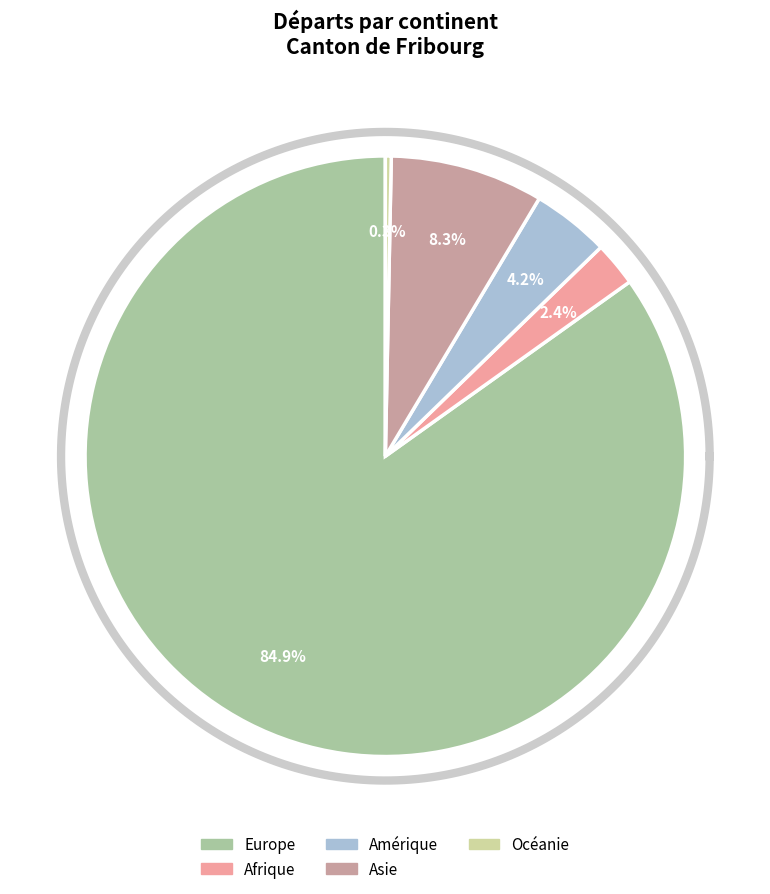

Which category has the smallest portion of the pie?

Océanie